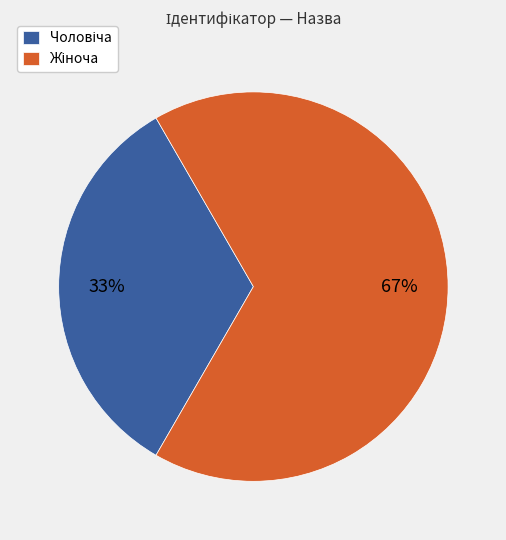

Is there any slice that represents more than half of the pie?

Yes